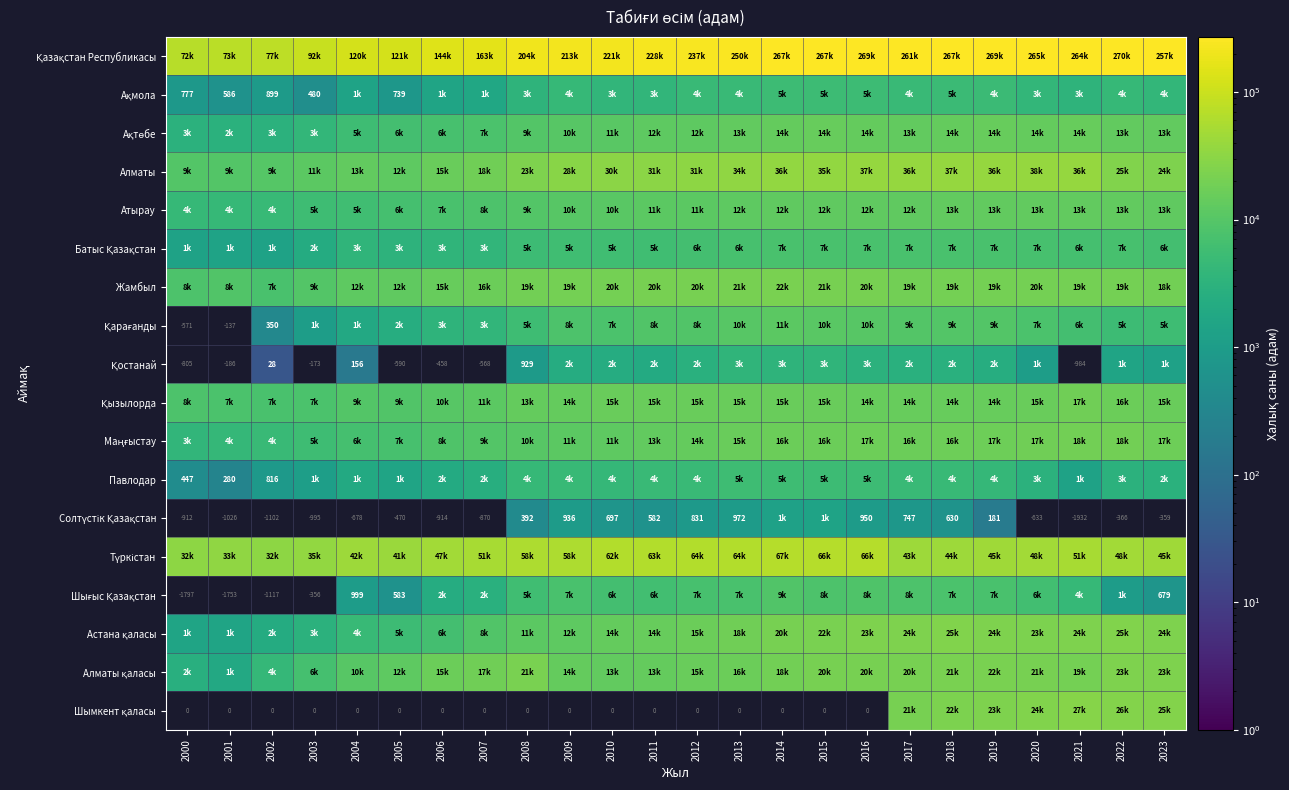

Is the value of Ақтөбе at 2012 greater than the value of Алматы at 2000?

Yes